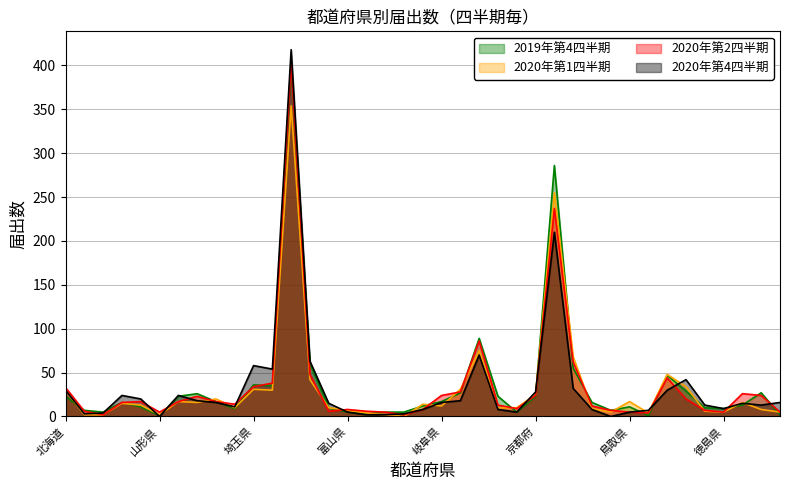

What is the difference between the maximum and minimum values in the 2020年第1四半期 series?

354